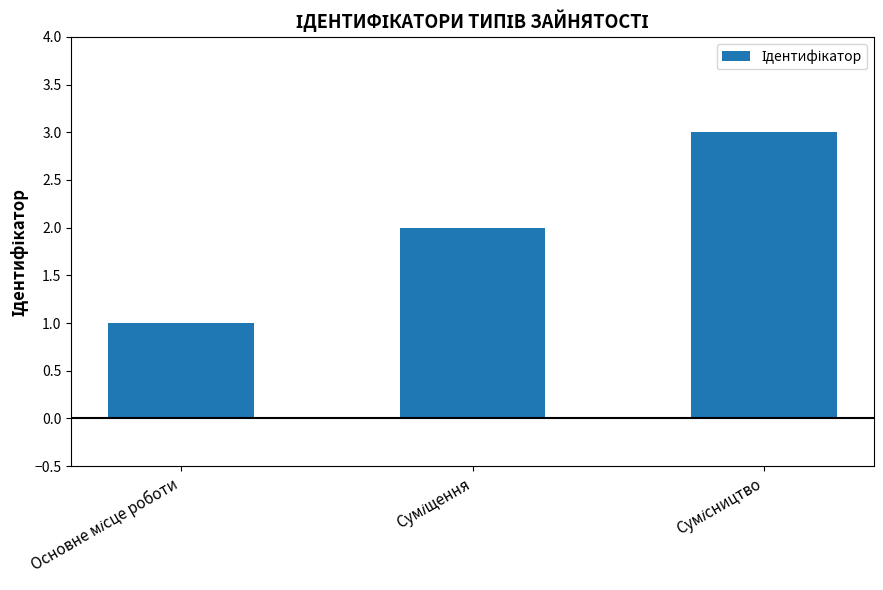

What is the greatest value displayed?

3